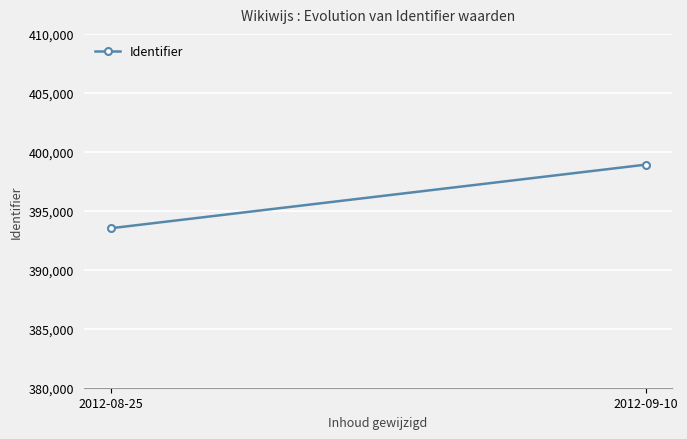

Between 2012-08-25 and 2012-09-10, which is larger?

2012-09-10